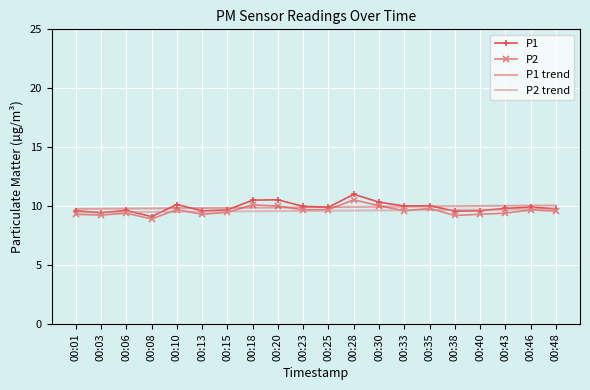

Is it true that P1 equals 10.1 at 00:10?

True